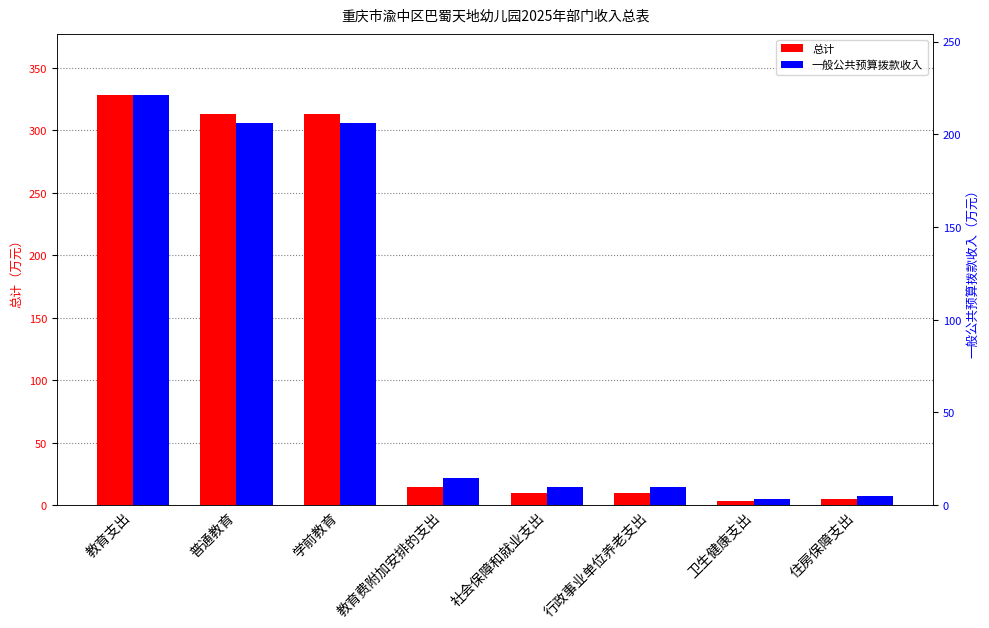

Which series has the largest total across all categories?

总计